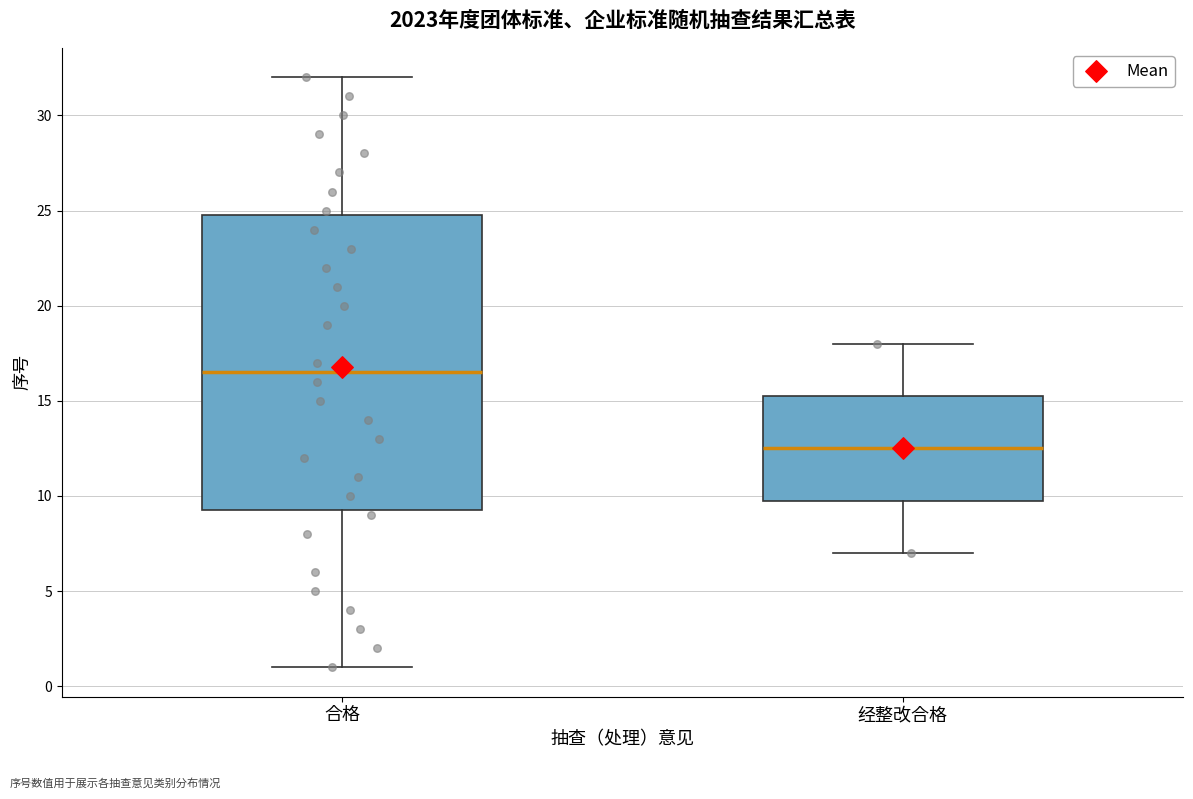

Reading left to right, transcribe this box plot: for each box, give where its median line is, the range the box spans, and where its two whiskers end, as read against the y-axis. The values are not printed on the chart, so give them approximately, as read against the axis.

合格: median 16.5, box 9.5 to 25.0, whiskers 1.0 to 32.0
经整改合格: median 12.5, box 10.0 to 15.5, whiskers 7.0 to 18.0